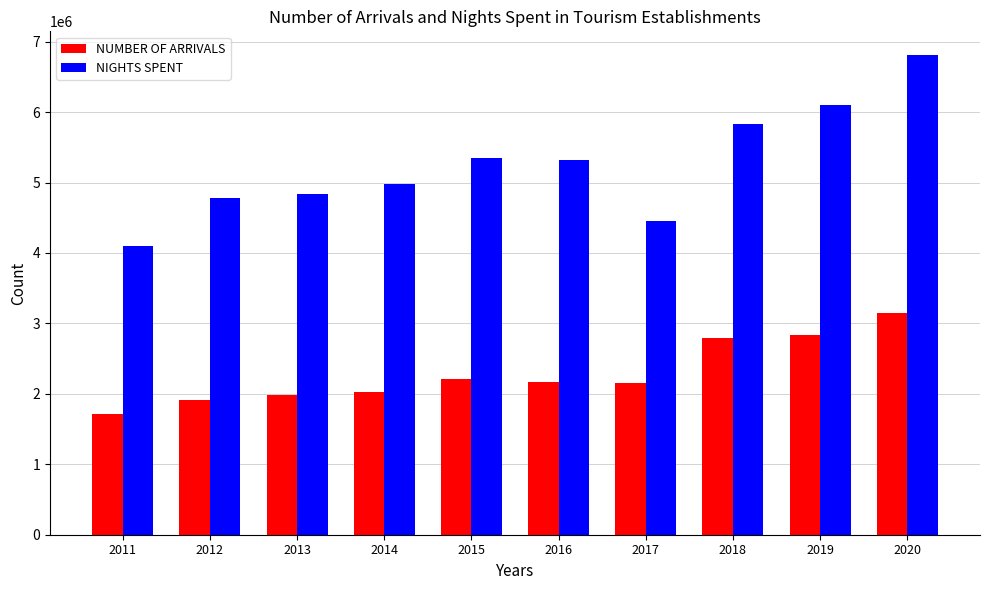

How many bars are there in each group?

2